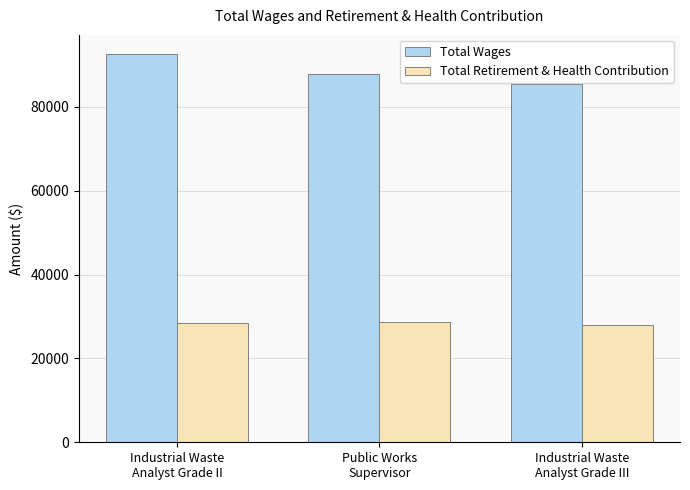

Is it true that Total Retirement & Health Contribution equals 28438 at Industrial Waste
Analyst Grade II?

True